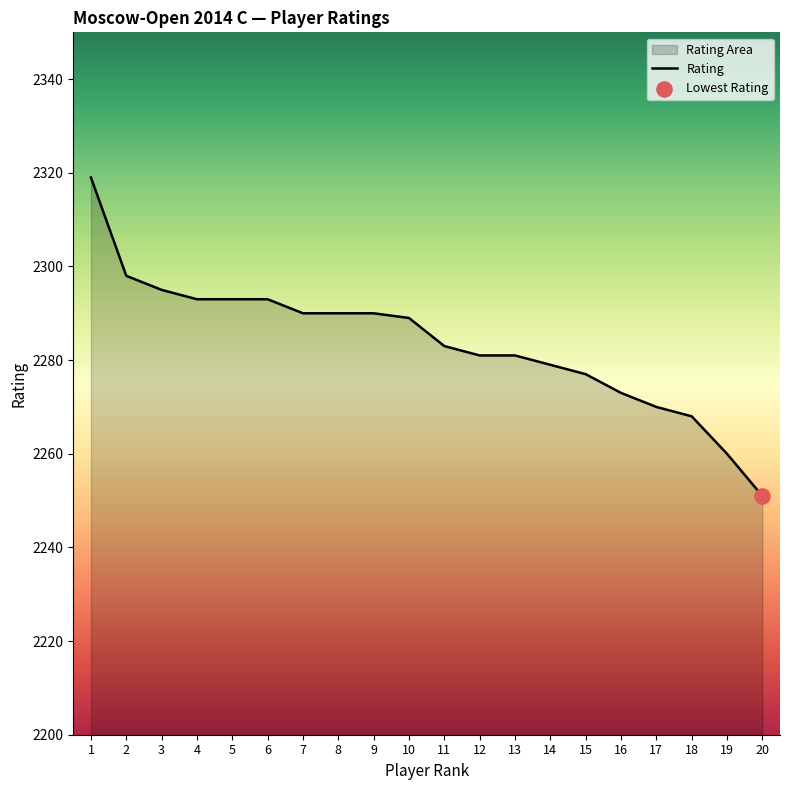

What is the change in value from 4 to 20?

-42